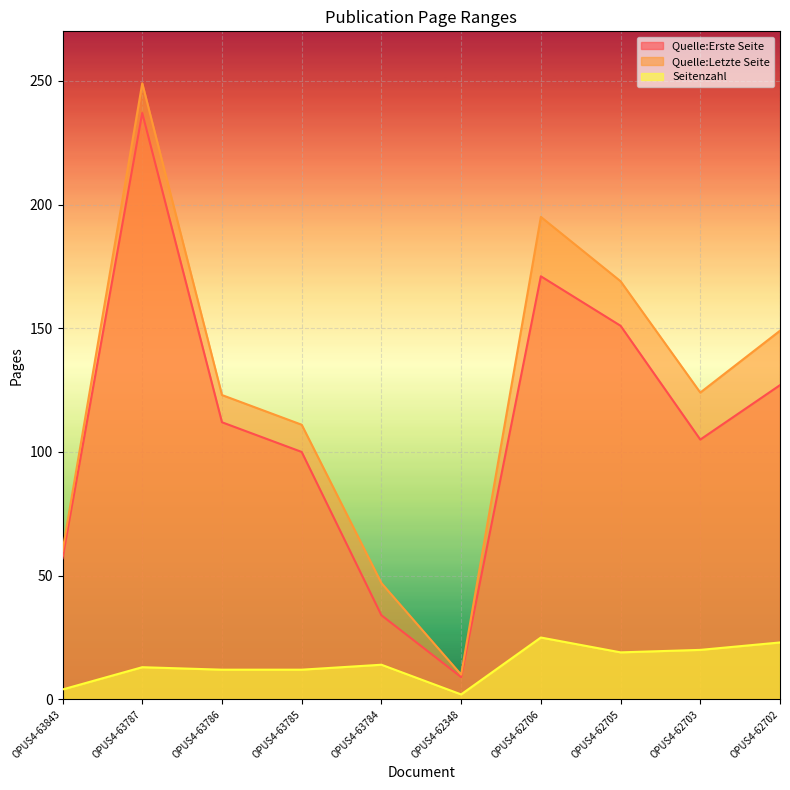

Where is the first local minimum for Quelle:Letzte Seite?

OPUS4-62348